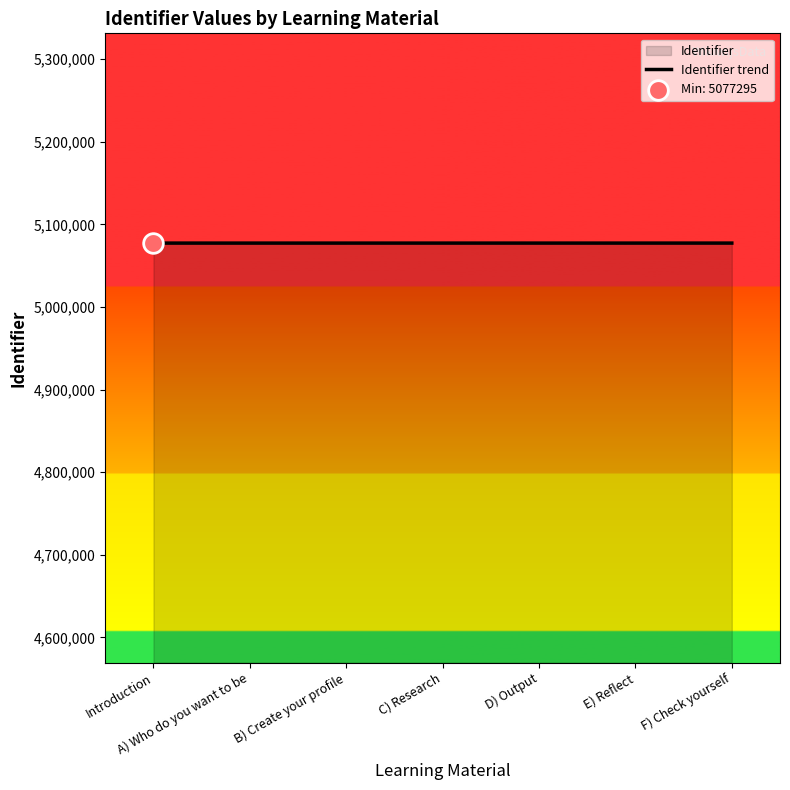

Approximately how many times larger is the value at Introduction compared to C) Research?

1.0